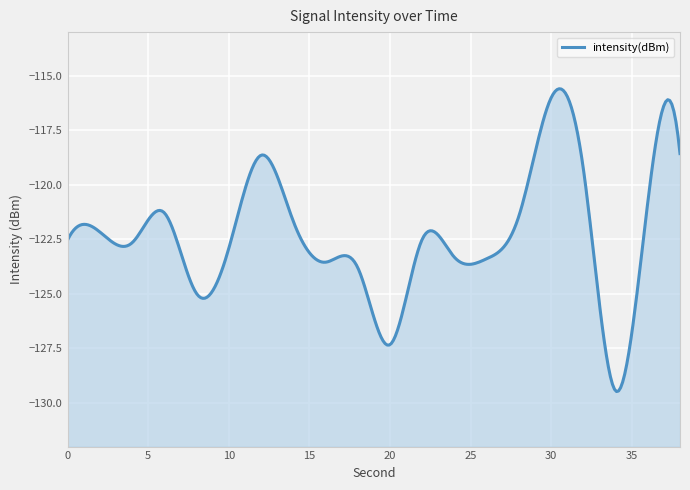

List the labels in order of value, largest first.

30, 38, 12, 32, 36, 6, 28, 14, 2, 22, 0, 4, 10, 24, 26, 16, 18, 8, 20, 34